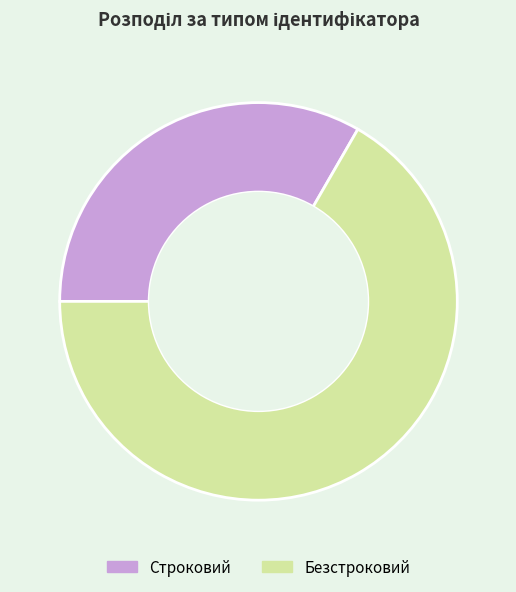

The Безстроковий slice represents 60% of the pie. True or false?

False